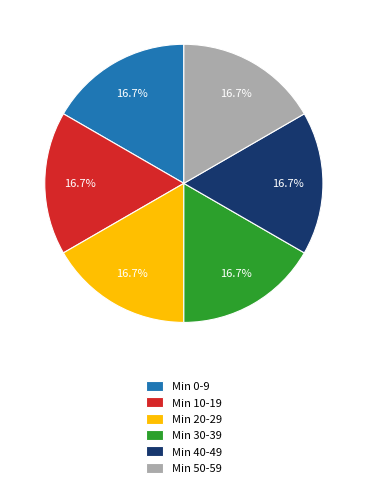

How many segments does this pie chart have?

6